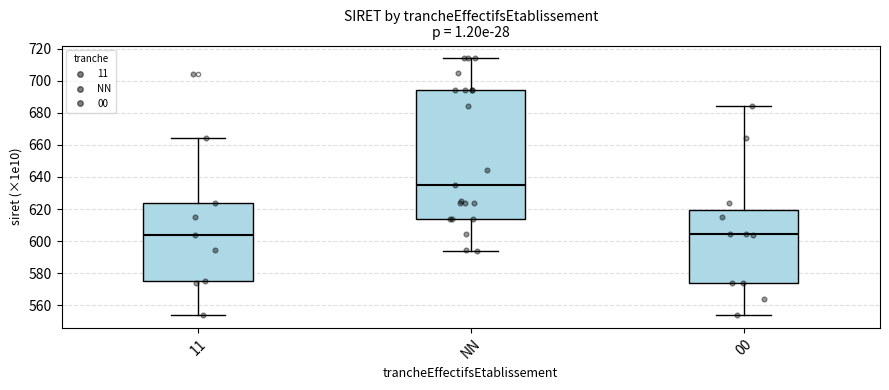

Which box's median line is the highest?

NN